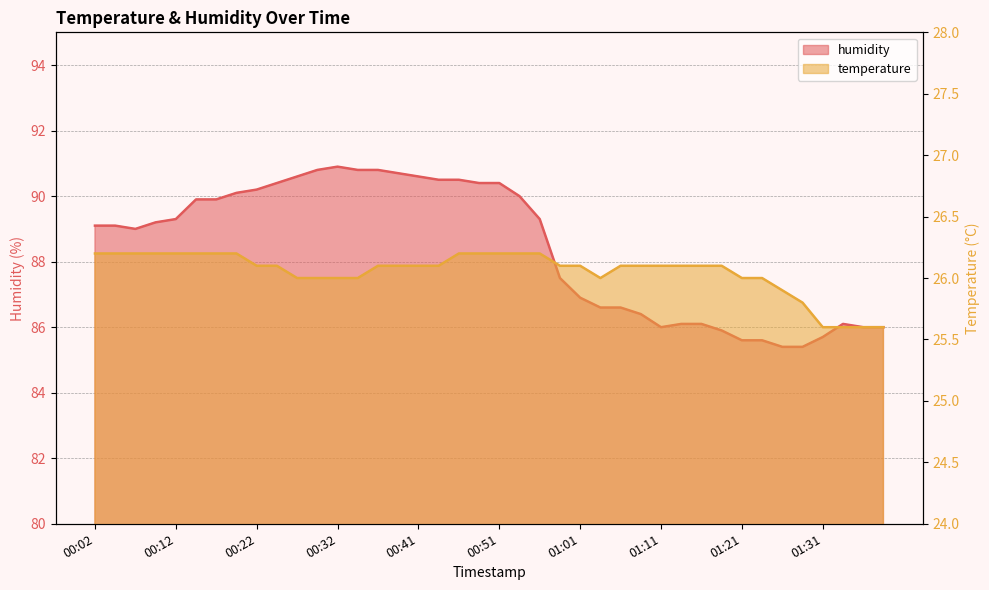

Is the value of humidity at 00:41 greater than the value of temperature at 00:17?

Yes